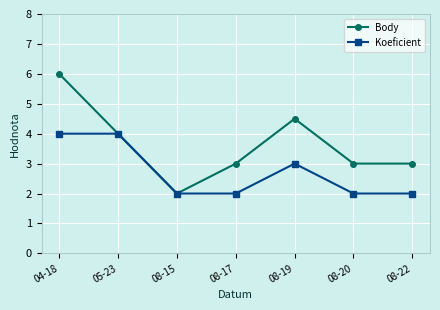

What is the value of the Koeficient point at the 6th from the left?

2.0